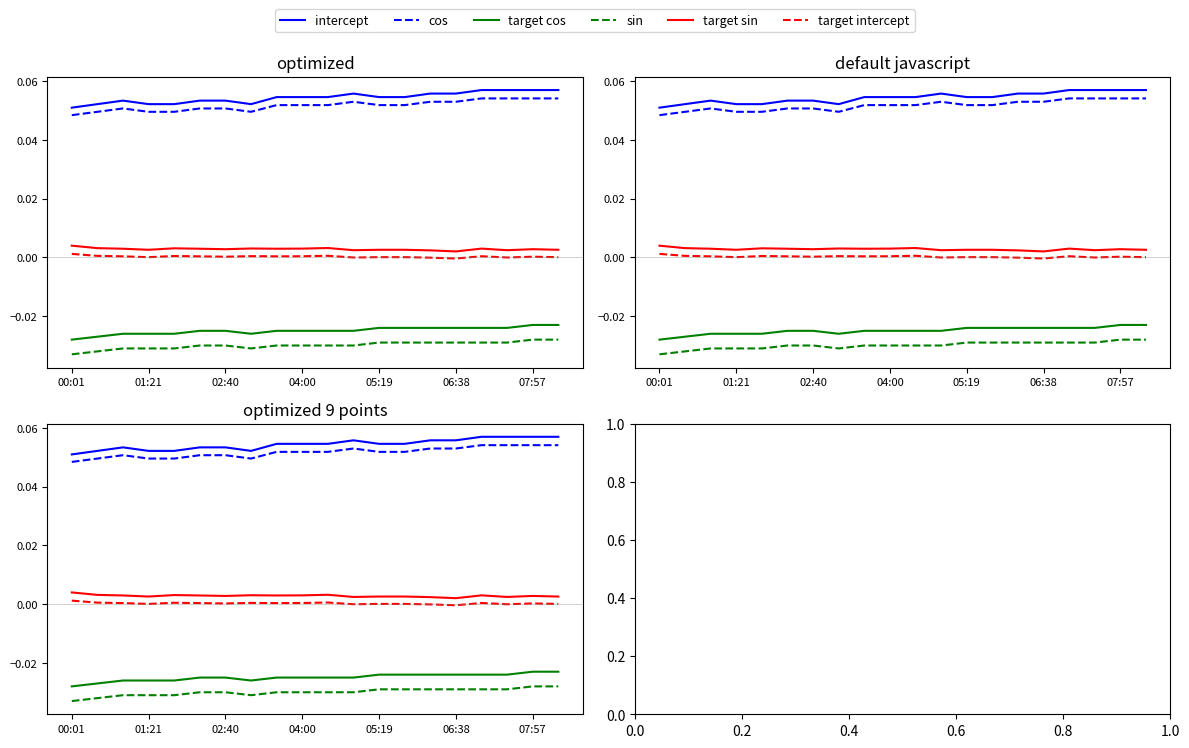

True or false: Temp (cos) and Humidity (target intercept) intersect in this chart.

False